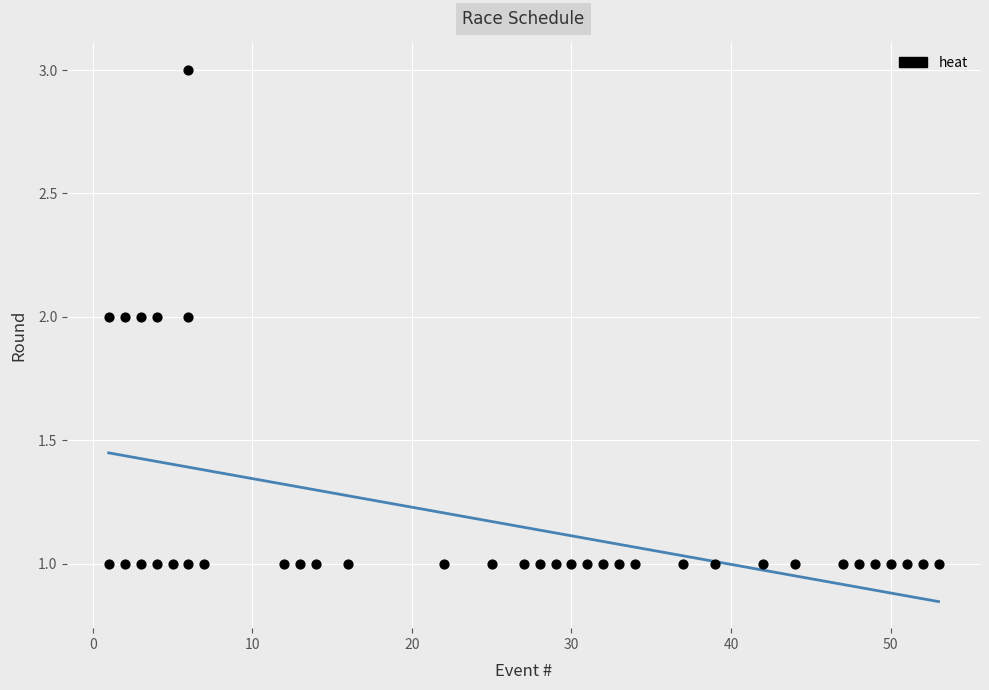

What is the range of X values (max minus min)?

52